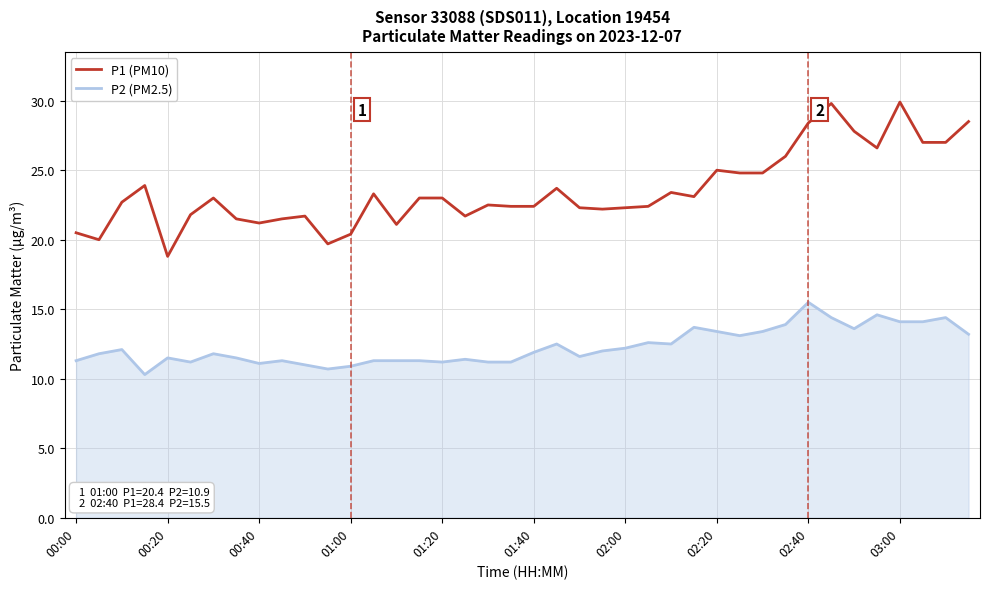

What is the difference between the maximum and minimum values in the P2 (PM2.5) series?

5.2